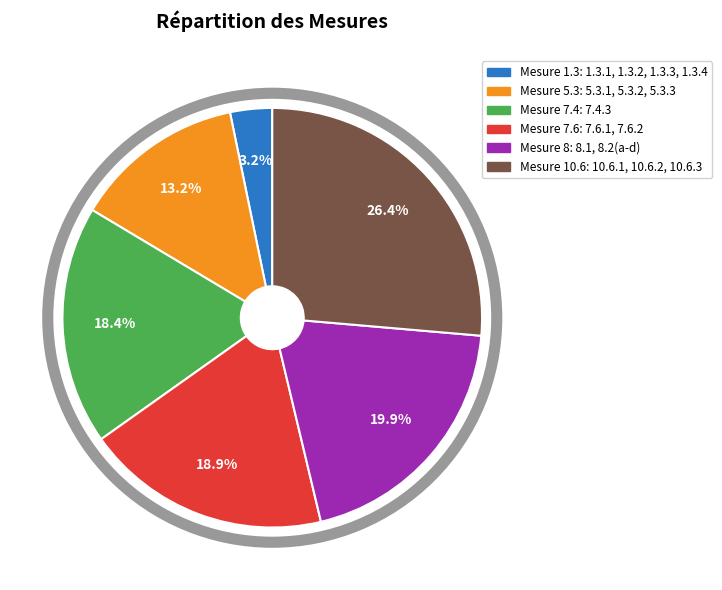

Does any single category account for the majority?

No